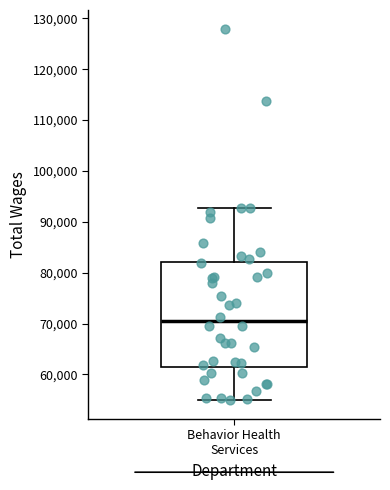

Where does the lower whisker of the box for Behavior Health Services end on the y-axis? The values are not printed on the chart, so give them approximately, as read against the axis.

55000